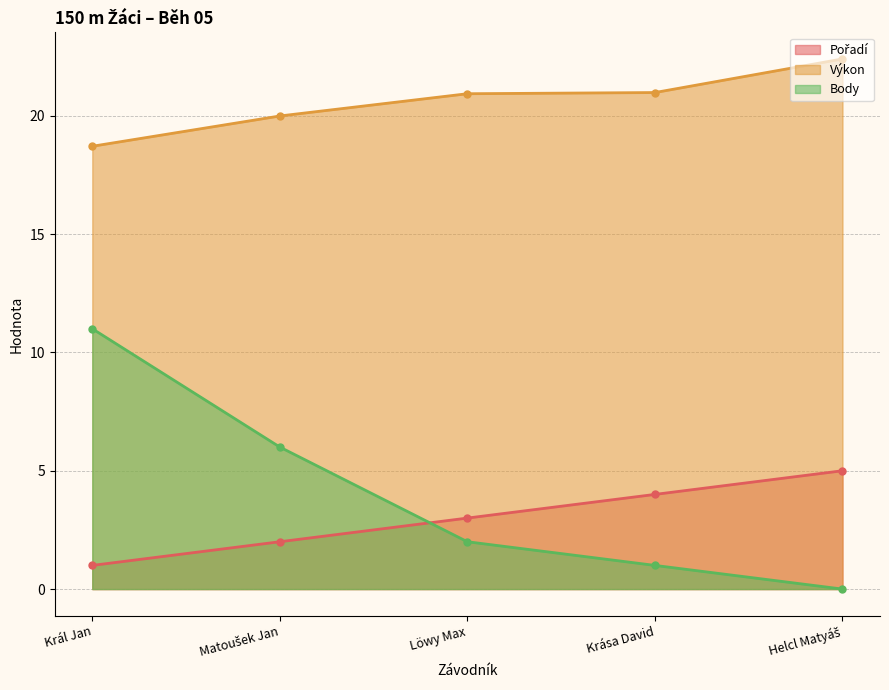

At how many categories does at least one series exceed 10?

5